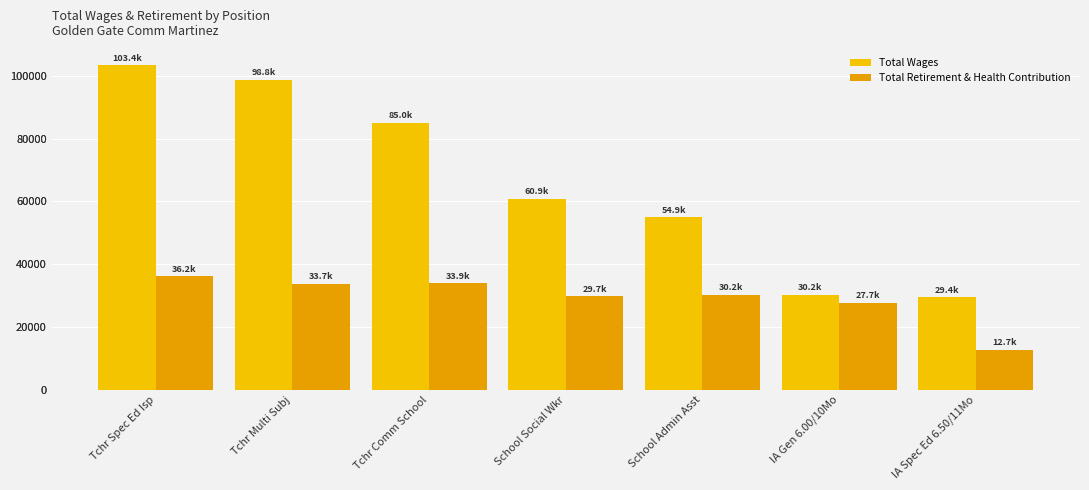

What is the label of the 2nd bar from the right?

IA Gen 6.00/10Mo